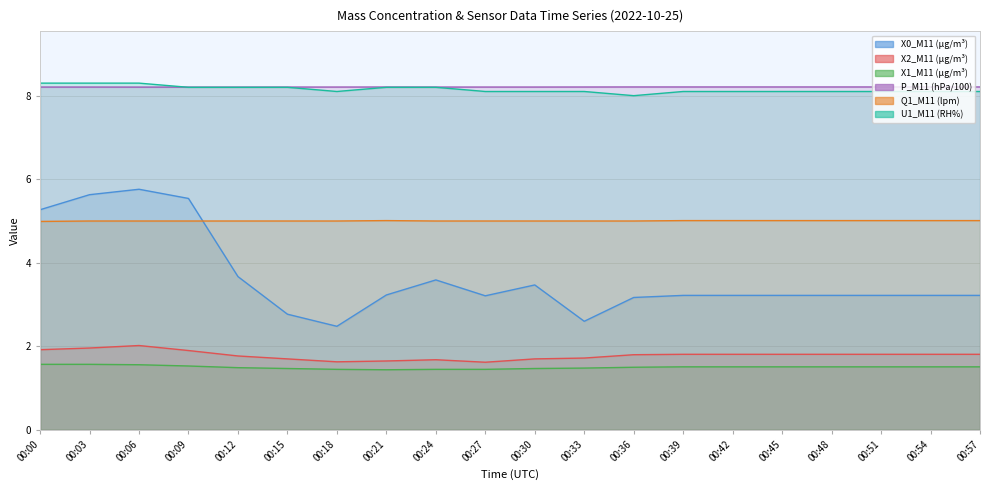

List the series in order of their peak value, highest first.

U1_M11 (RH%), P_M11 (hPa/100), X0_M11 (μg/m³), Q1_M11 (lpm), X2_M11 (μg/m³), X1_M11 (μg/m³)